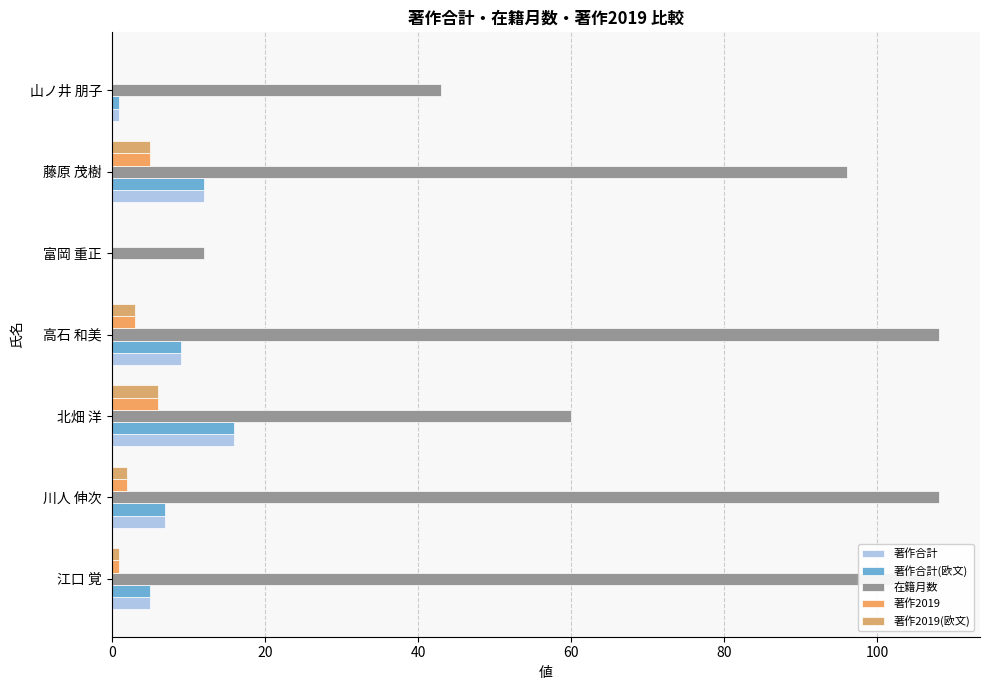

Between 富岡 重正 and 川人 伸次, which is larger?

川人 伸次